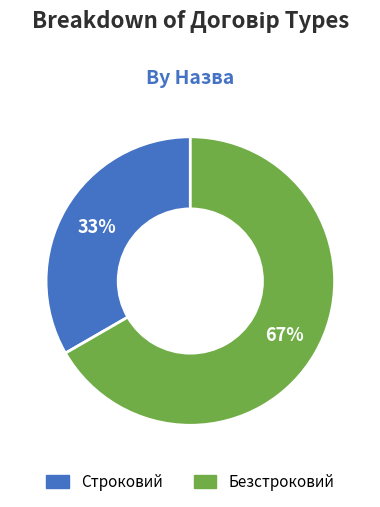

To the nearest percent, what portion does Безстроковий represent?

67%